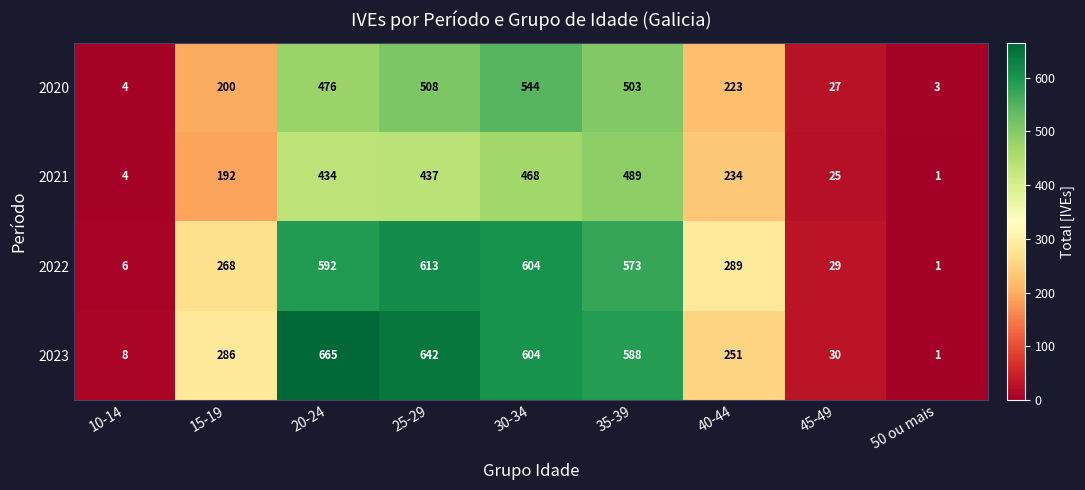

Where does the 2021 series first go above 234?

20-24